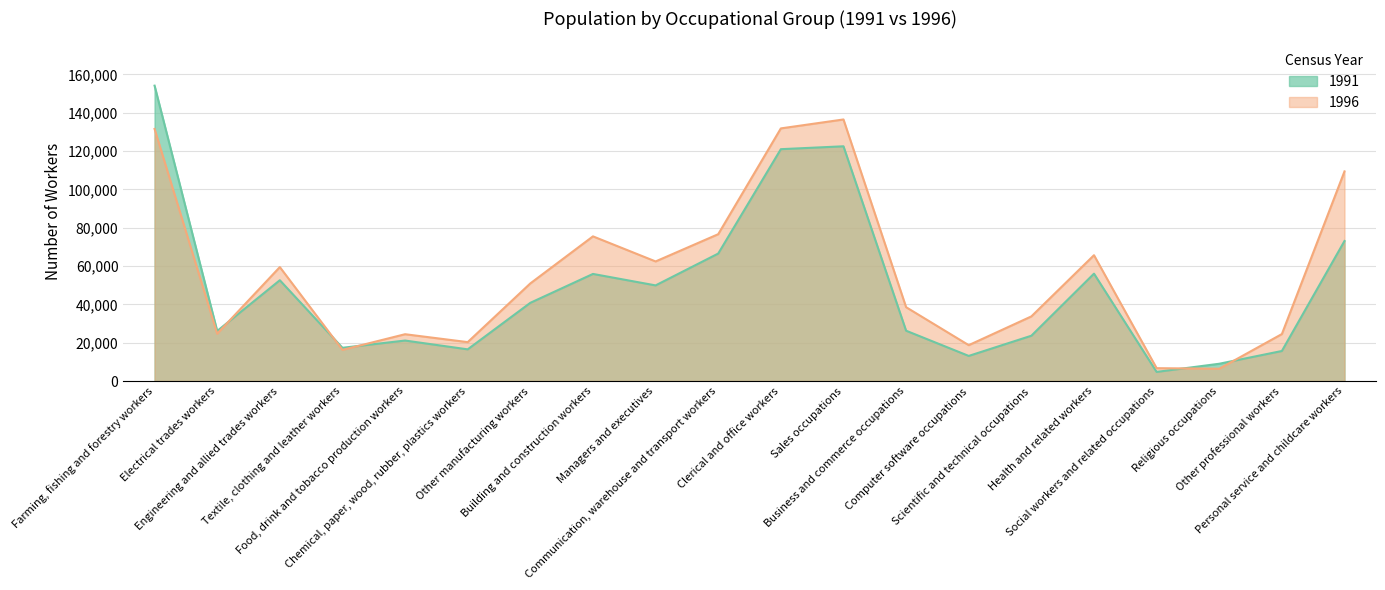

Reading left to right, transcribe all the data shown in this chart.

1991: 154101	26101	52583	17333	21115	16521	40800	55867	49889	66506	120961	122465	26243	13094	23626	56011	4751	9007	15668	73055
1996: 131523	24686	59444	16247	24415	20293	50926	75473	62390	76600	131802	136464	38517	18710	33707	65644	6698	6411	24497	109366